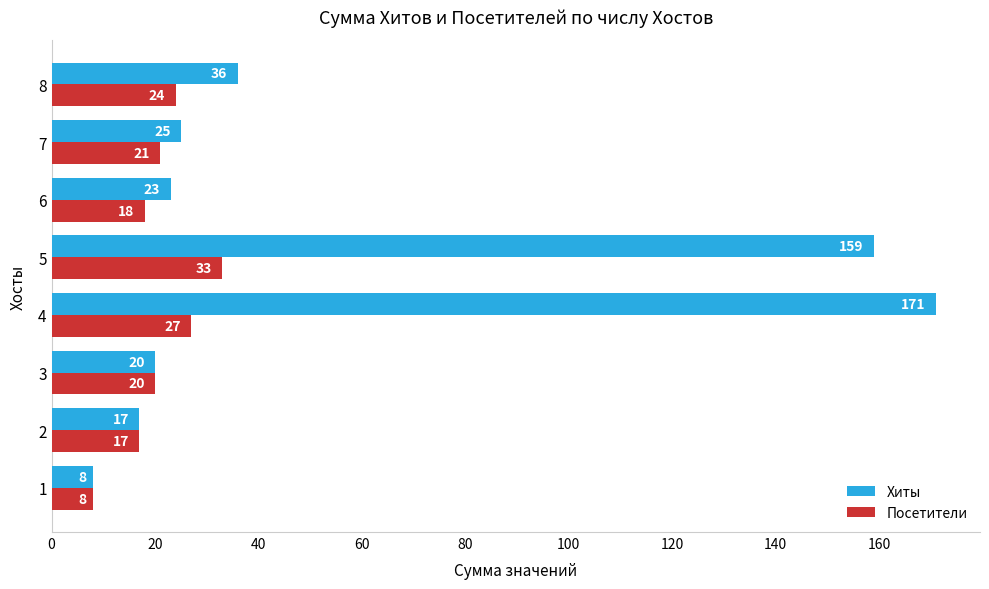

Is it true that Посетители equals 27 at 4?

True